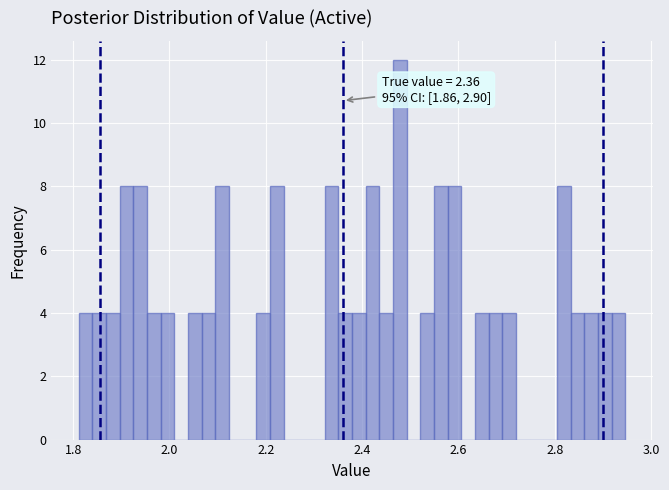

Around what value on the x-axis is the tallest bar? Give the approximate position of its centre, as read against the axis.

2.48